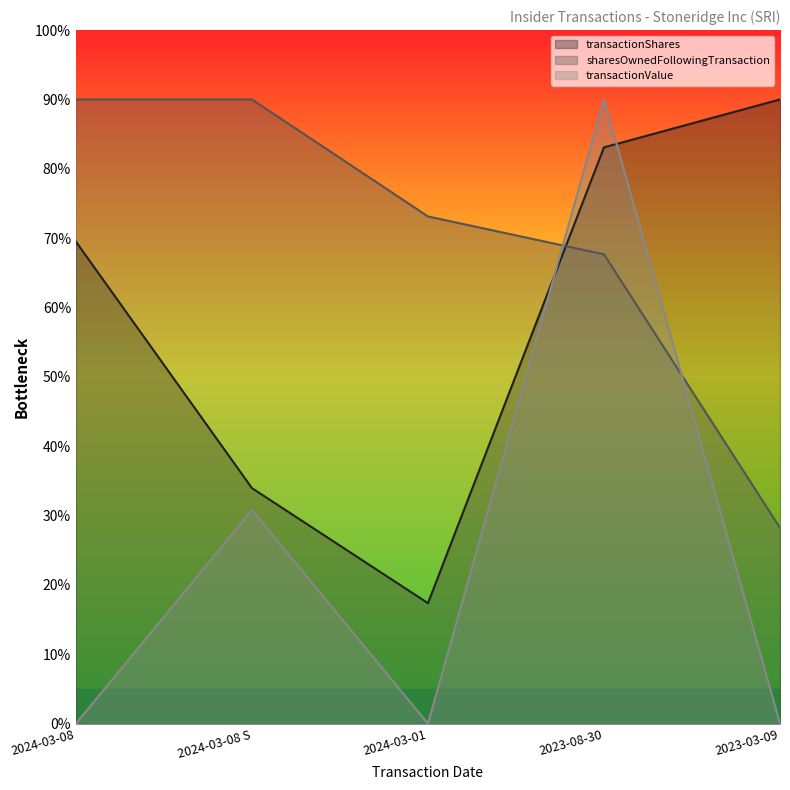

Which category has the highest value in the transactionShares series?

2023-03-09